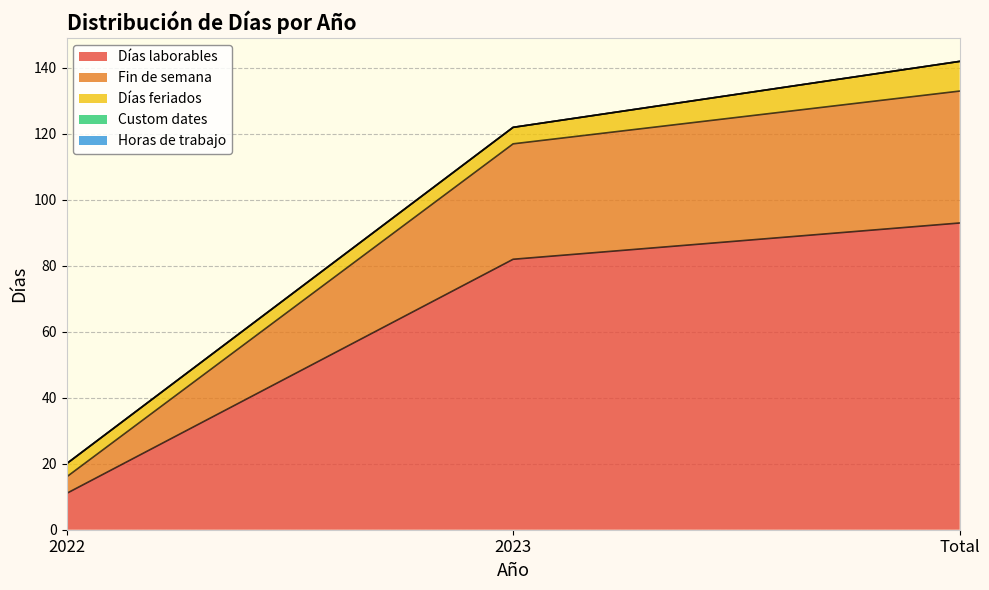

Between 2023 and Total, which series saw the biggest shift?

Días laborables